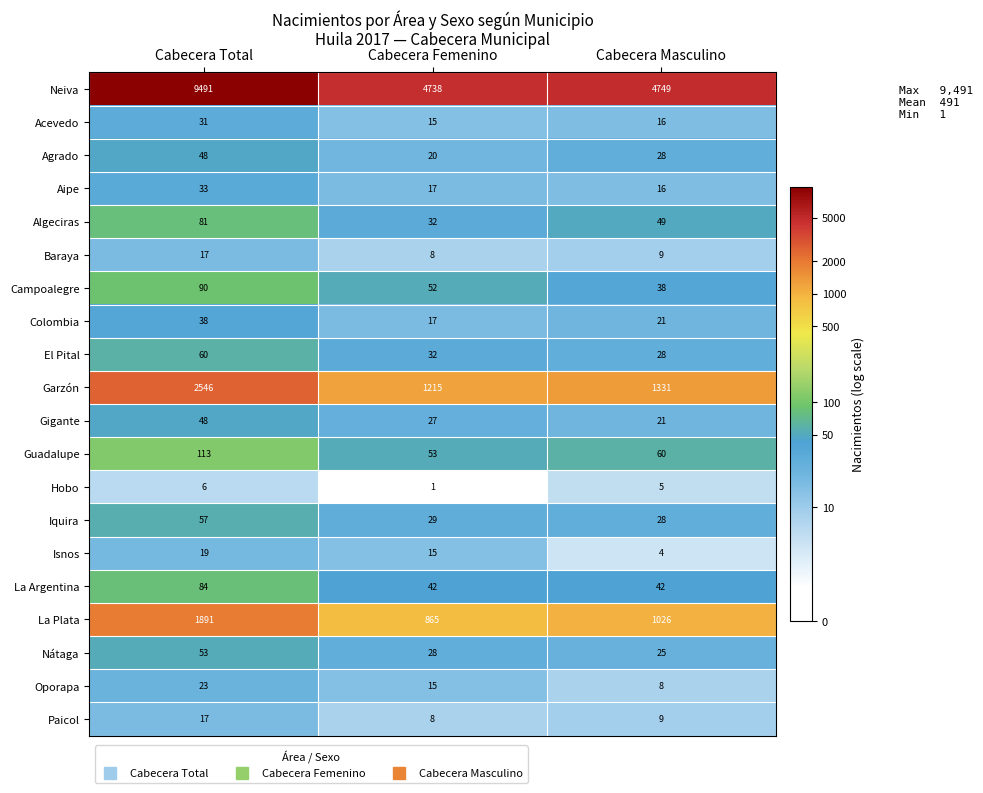

What is the average value of the Oporapa series?

15